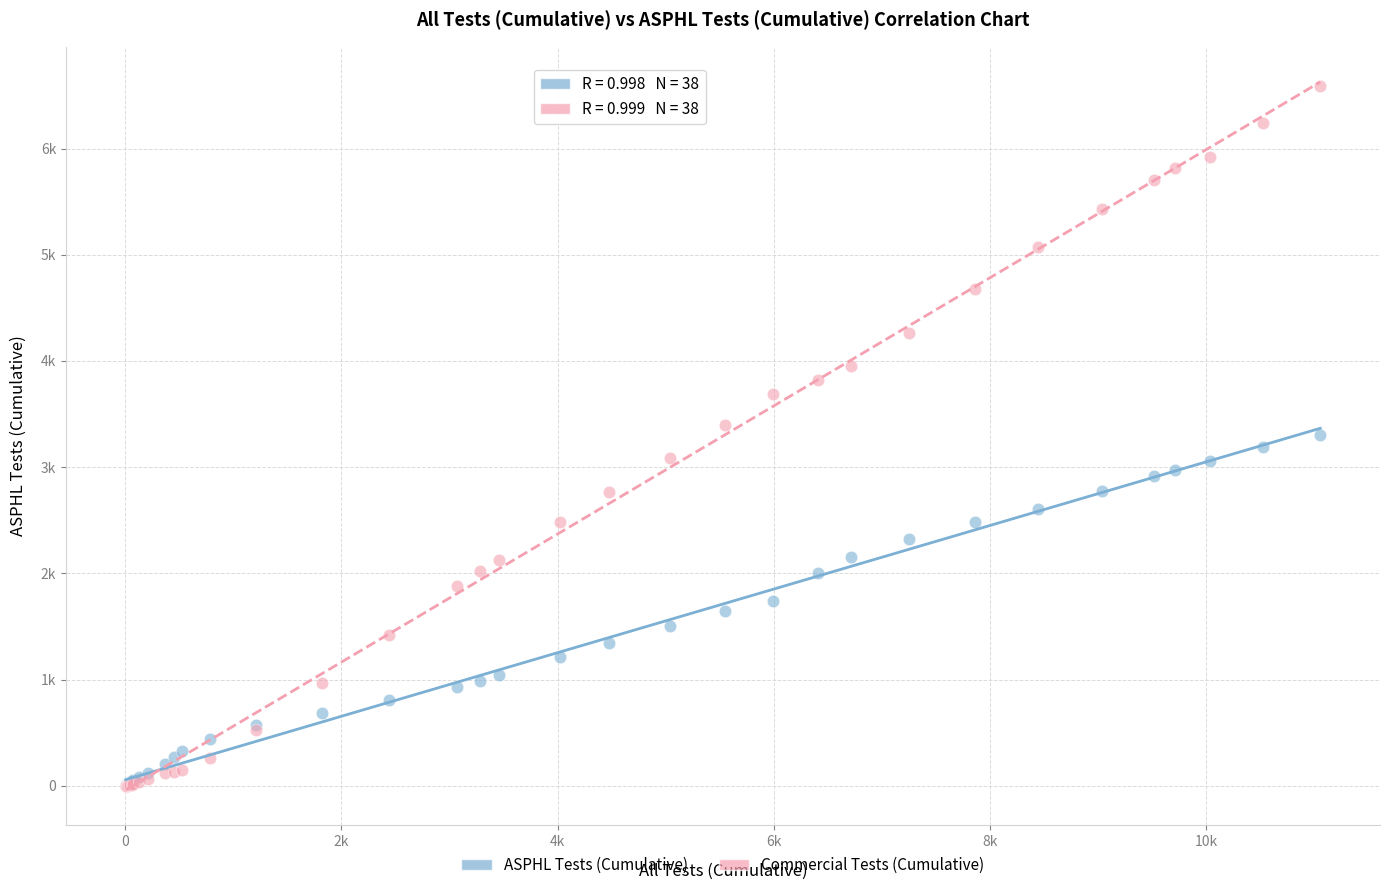

Which series reaches the maximum Y coordinate?

Commercial Tests (Cumulative)